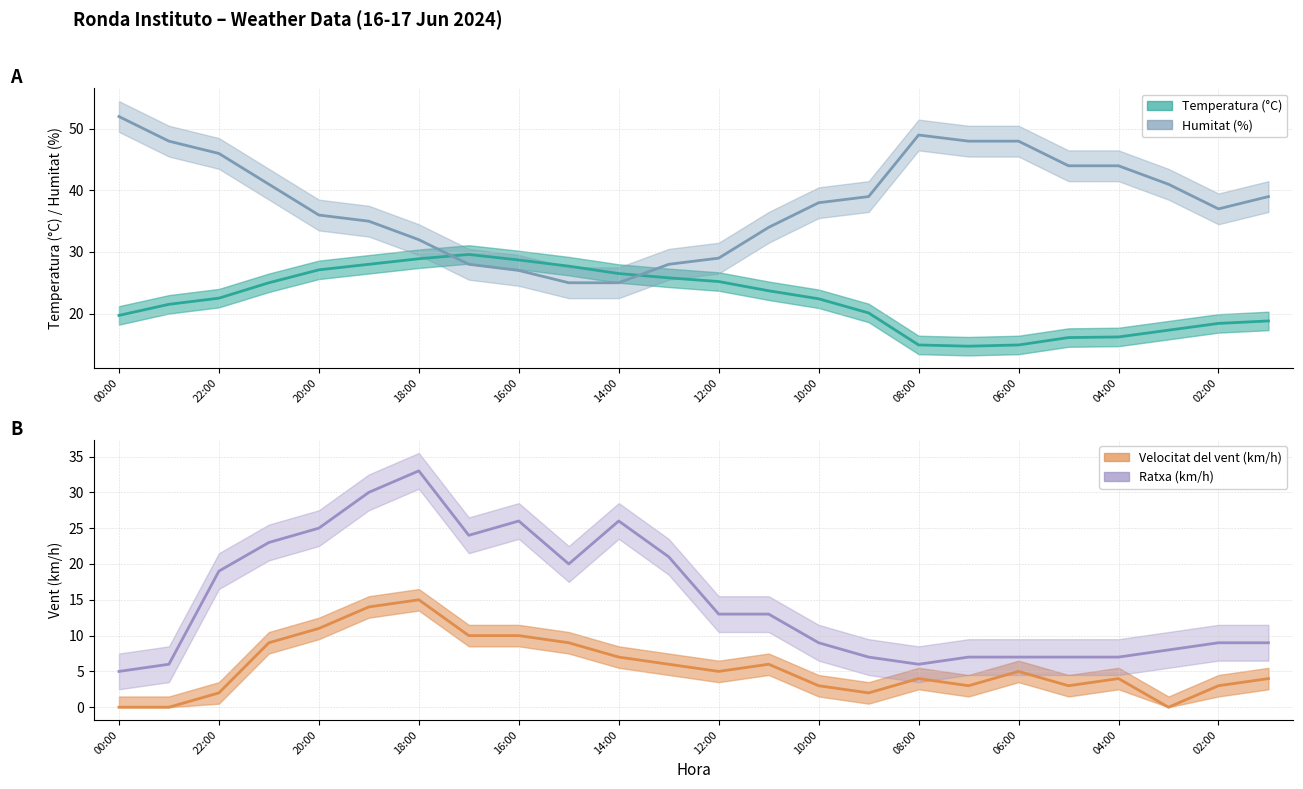

What value does the Temperatura (°C) series have at 21:00?

25.0